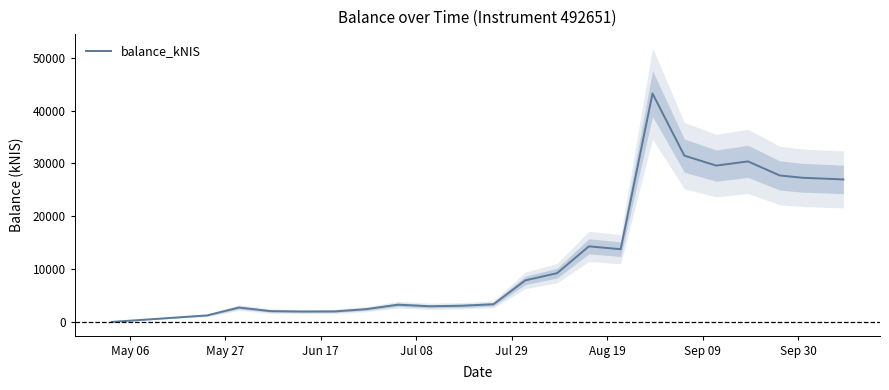

How many lines are shown in the chart?

1